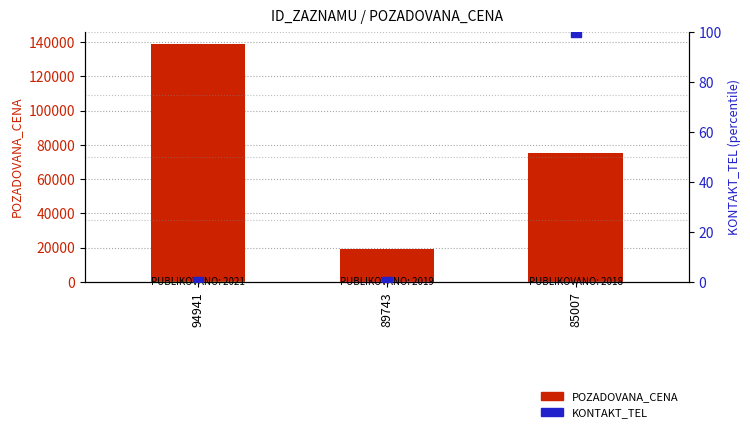

What is the total value across all series at 85007?

75530